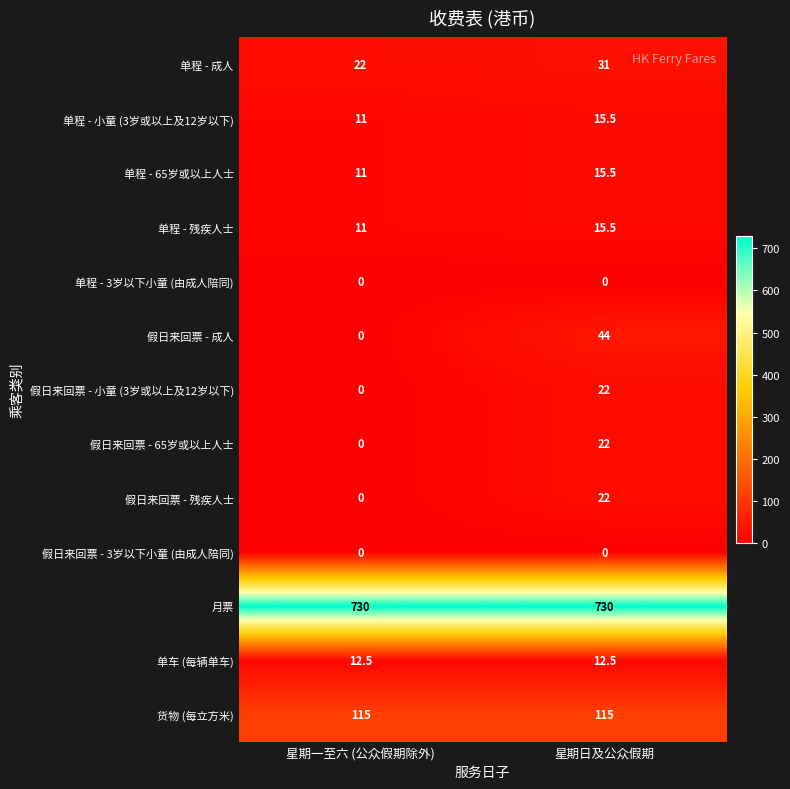

Reading left to right, list all the values displayed in this chart.

单程 - 成人: 22.0	31.0
单程 - 小童 (3岁或以上及12岁以下): 11.0	15.5
单程 - 65岁或以上人士: 11.0	15.5
单程 - 残疾人士: 11.0	15.5
单程 - 3岁以下小童 (由成人陪同): 0.0	0.0
假日来回票 - 成人: 0.0	44.0
假日来回票 - 小童 (3岁或以上及12岁以下): 0.0	22.0
假日来回票 - 65岁或以上人士: 0.0	22.0
假日来回票 - 残疾人士: 0.0	22.0
假日来回票 - 3岁以下小童 (由成人陪同): 0.0	0.0
月票: 730.0	730.0
单车 (每辆单车): 12.5	12.5
货物 (每立方米): 115.0	115.0